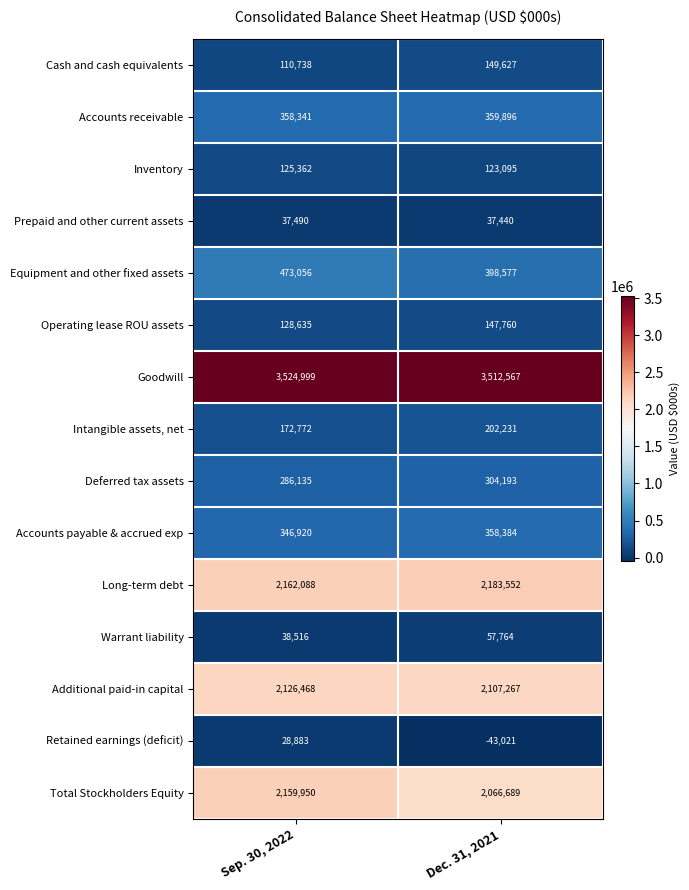

What is the sum of all Intangible assets, net values?

375003